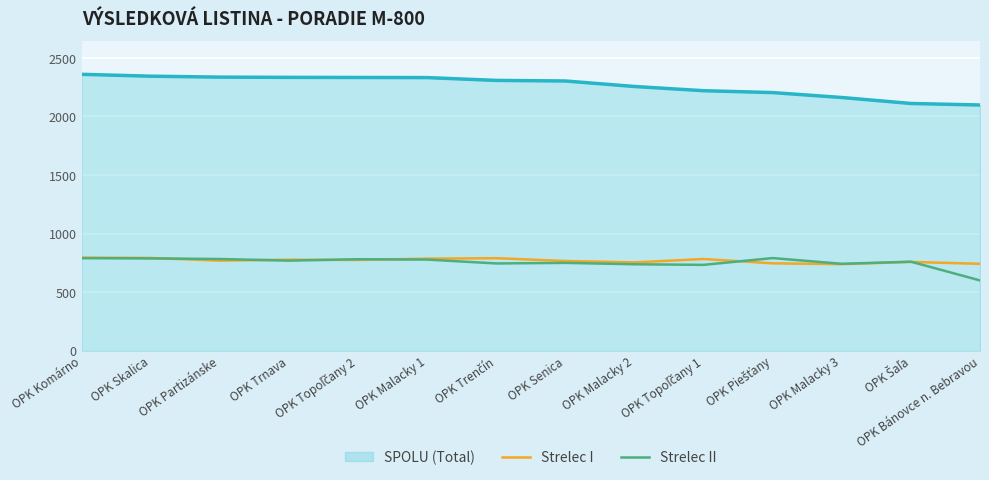

At how many categories does at least one series exceed 787?

14